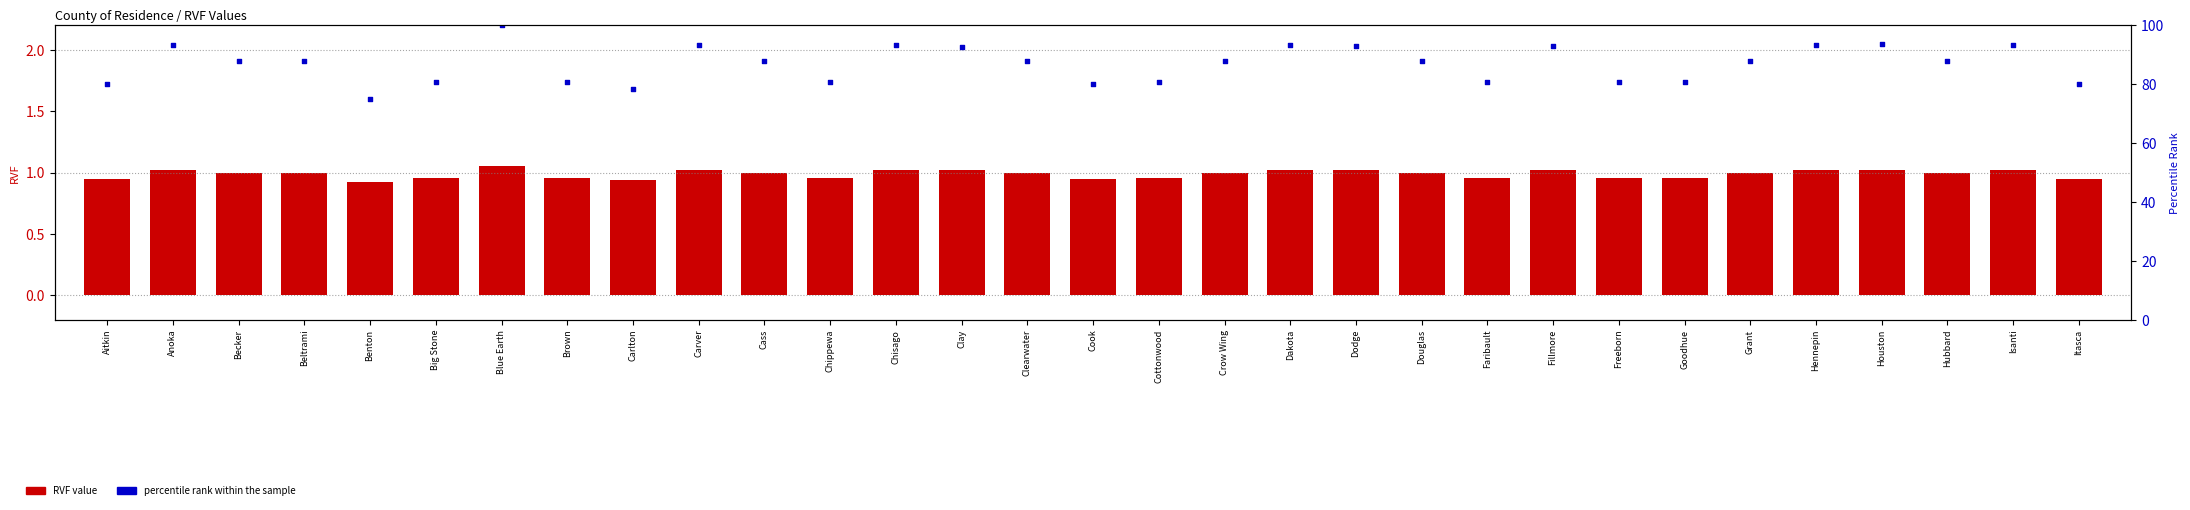

At which category is the sum across all series the highest?

Blue Earth